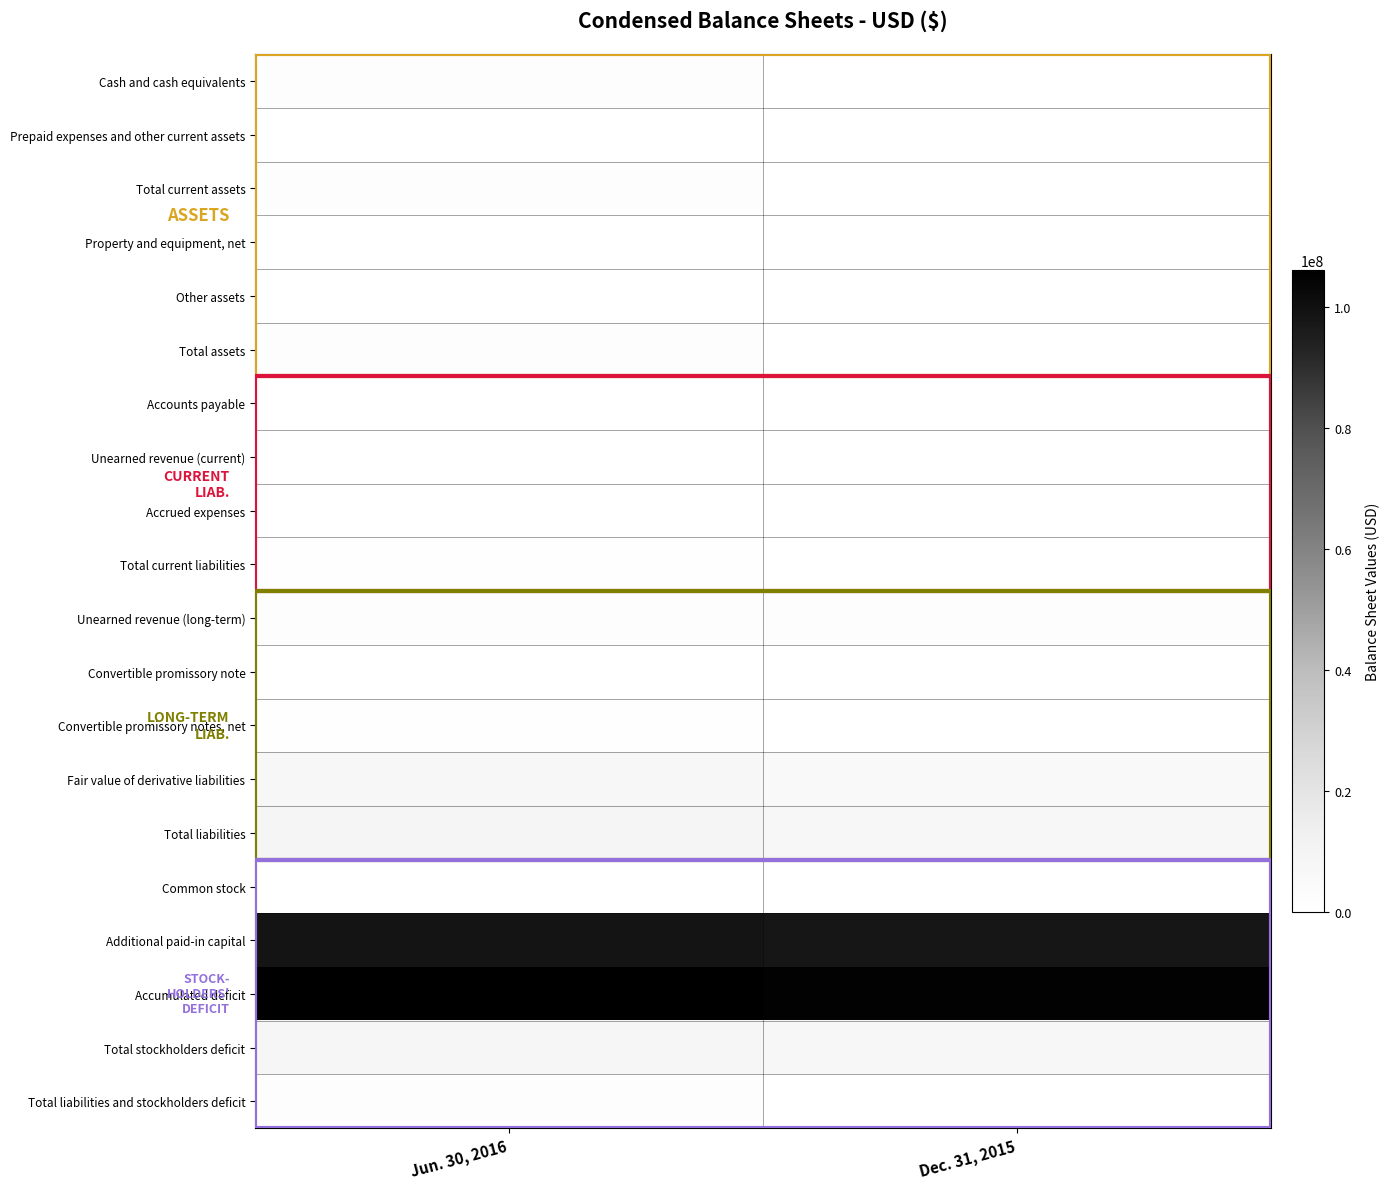

Reading left to right, extract all data points from this chart.

Cash and cash equivalents: Jun. 30, 2016=1608958	Dec. 31, 2015=317627
Prepaid expenses and other current assets: Jun. 30, 2016=25563	Dec. 31, 2015=24300
Total current assets: Jun. 30, 2016=1634521	Dec. 31, 2015=341927
Property and equipment, net: Jun. 30, 2016=8882	Dec. 31, 2015=10544
Other assets: Jun. 30, 2016=5752	Dec. 31, 2015=5752
Total assets: Jun. 30, 2016=1649155	Dec. 31, 2015=358223
Accounts payable: Jun. 30, 2016=159939	Dec. 31, 2015=141130
Unearned revenue (current): Jun. 30, 2016=50825	Dec. 31, 2015=0
Accrued expenses: Jun. 30, 2016=280775	Dec. 31, 2015=217911
Total current liabilities: Jun. 30, 2016=491539	Dec. 31, 2015=359041
Unearned revenue (long-term): Jun. 30, 2016=1555755	Dec. 31, 2015=1379388
Convertible promissory note: Jun. 30, 2016=300000	Dec. 31, 2015=300000
Convertible promissory notes, net: Jun. 30, 2016=450100	Dec. 31, 2015=388854
Fair value of derivative liabilities: Jun. 30, 2016=6321670	Dec. 31, 2015=4673336
Total liabilities: Jun. 30, 2016=9119064	Dec. 31, 2015=7100619
Common stock: Jun. 30, 2016=106787	Dec. 31, 2015=101640
Additional paid-in capital: Jun. 30, 2016=98552746	Dec. 31, 2015=98230802
Accumulated deficit: Jun. 30, 2016=106129442	Dec. 31, 2015=105074838
Total stockholders deficit: Jun. 30, 2016=7469909	Dec. 31, 2015=6742396
Total liabilities and stockholders deficit: Jun. 30, 2016=1649155	Dec. 31, 2015=358223